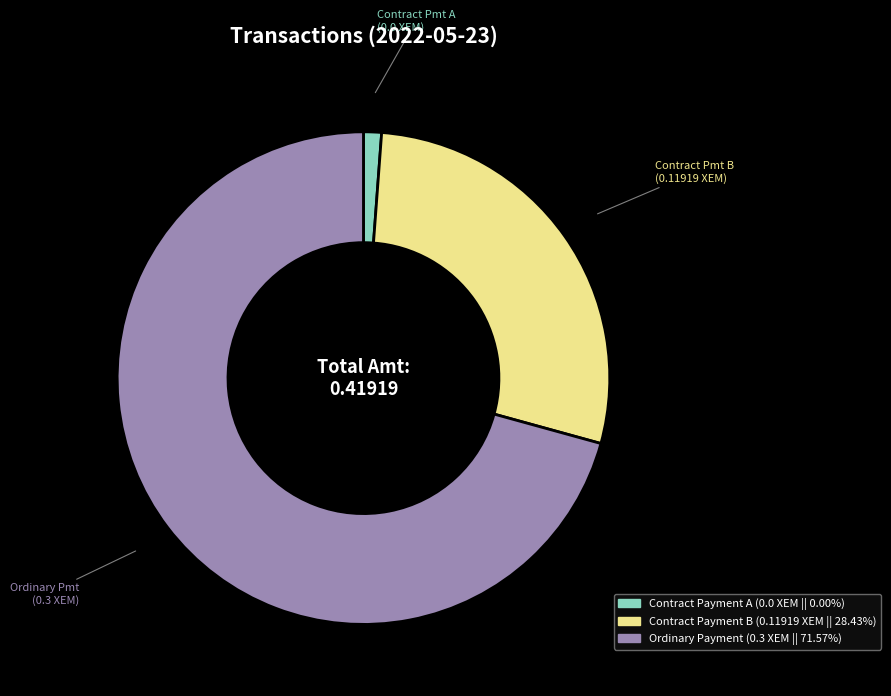

Does any single category account for the majority?

Yes